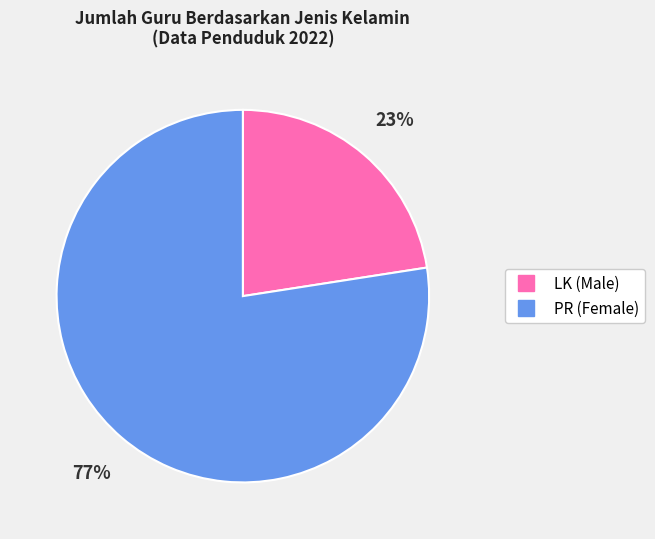

To the nearest percent, what is the average slice percentage?

50%